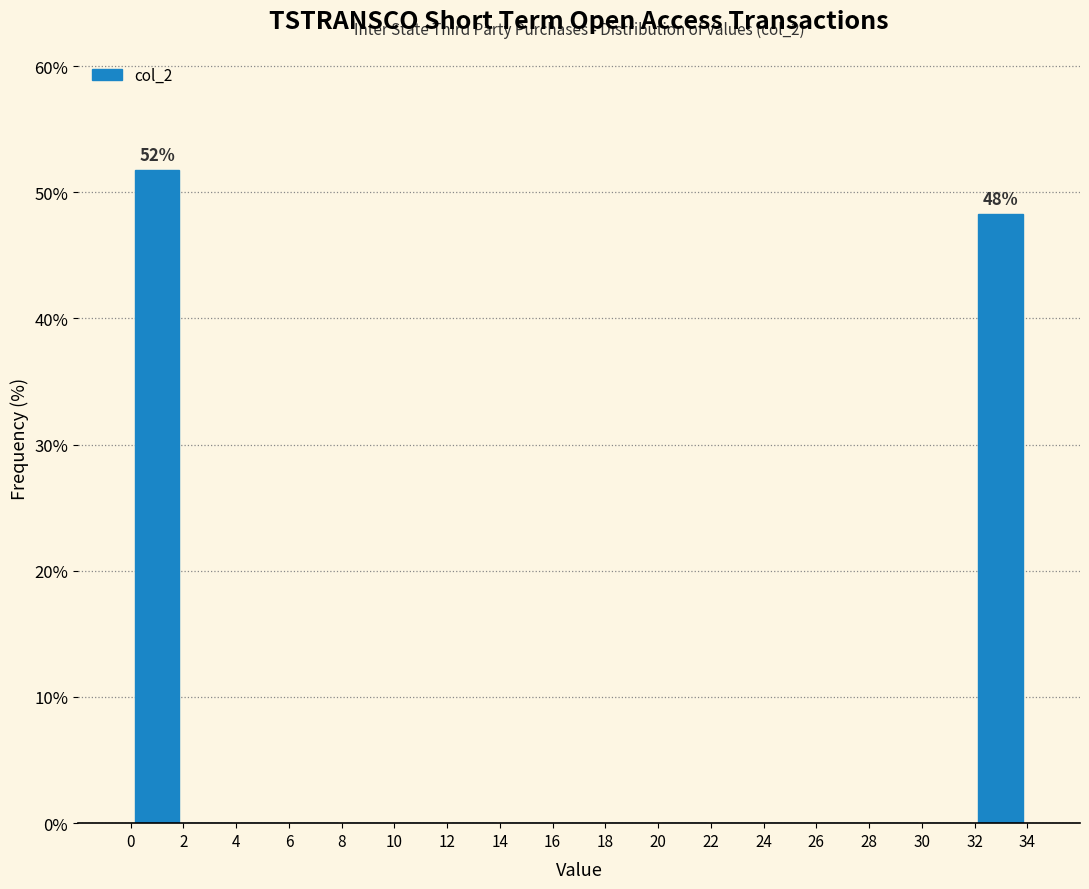

Over which range of the x-axis is the bar tallest?

0 to 2